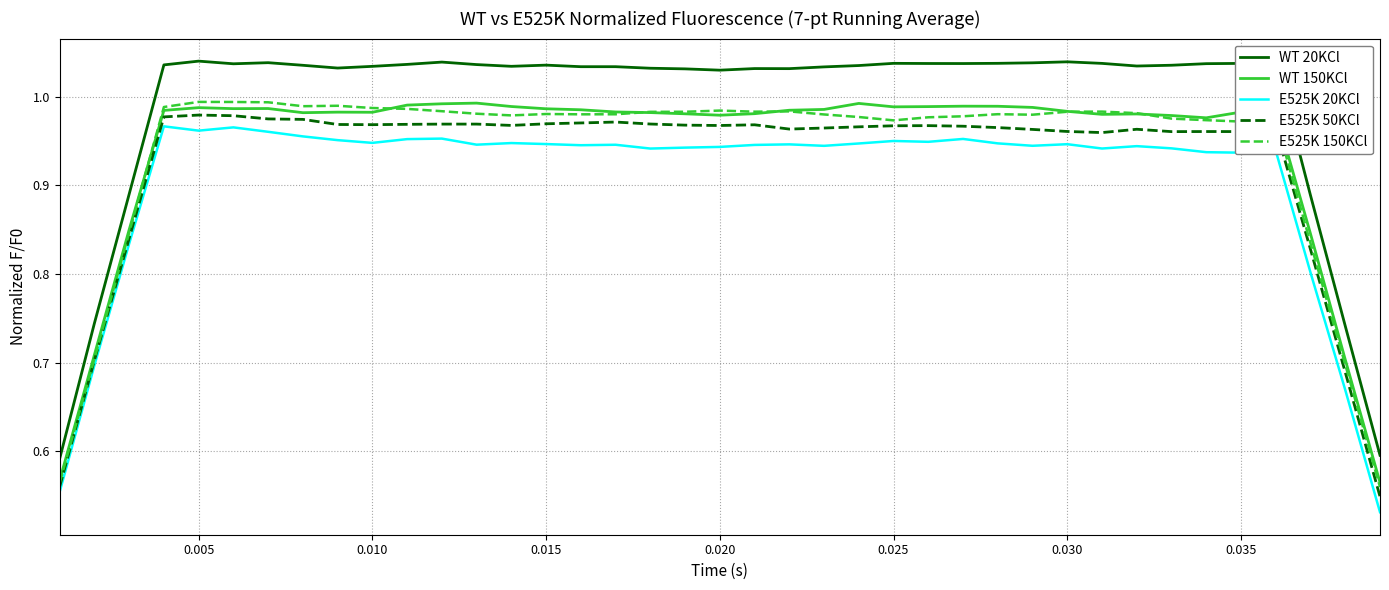

True or false: WT 20KCl and E525K 50KCl cross at least once.

False